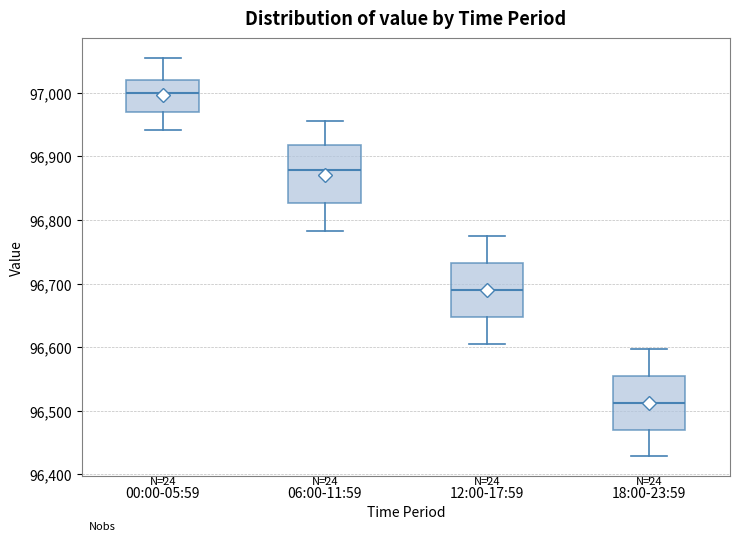

Reading left to right, read every box against the y-axis: the position of its median line, the range the box covers, and the ends of its whiskers. The values are not printed on the chart, so give them approximately, as read against the axis.

00:00-05:59: median 97000, box 96970 to 97020, whiskers 96940 to 97050
06:00-11:59: median 96880, box 96830 to 96920, whiskers 96780 to 96960
12:00-17:59: median 96690, box 96650 to 96730, whiskers 96600 to 96770
18:00-23:59: median 96510, box 96470 to 96560, whiskers 96430 to 96600